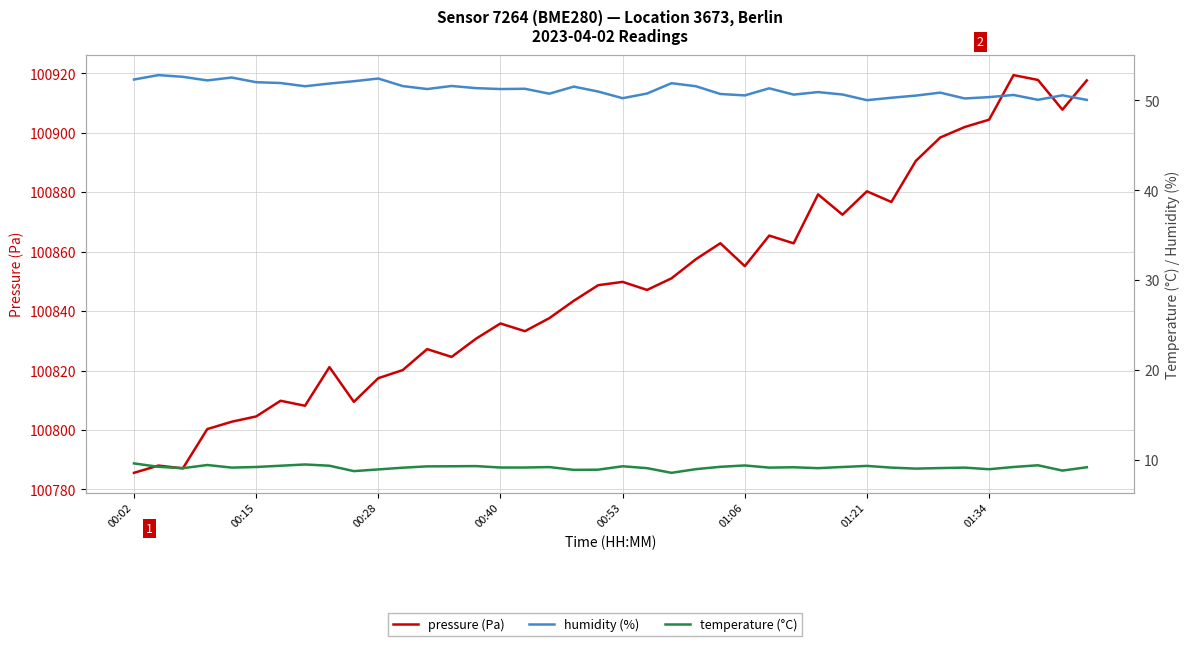

At 00:02, list the series in order from largest to smallest.

pressure (Pa), humidity (%), temperature (°C)